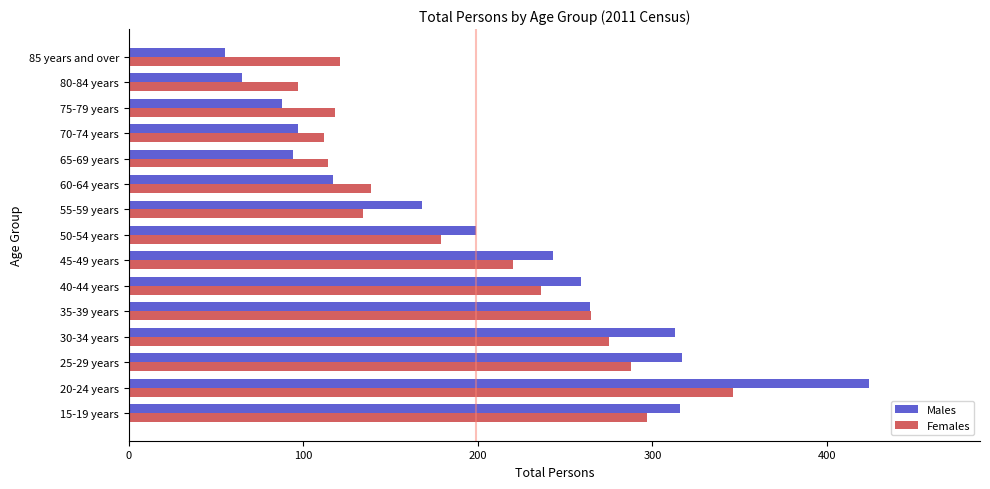

At which category is the sum across all series the highest?

20-24 years